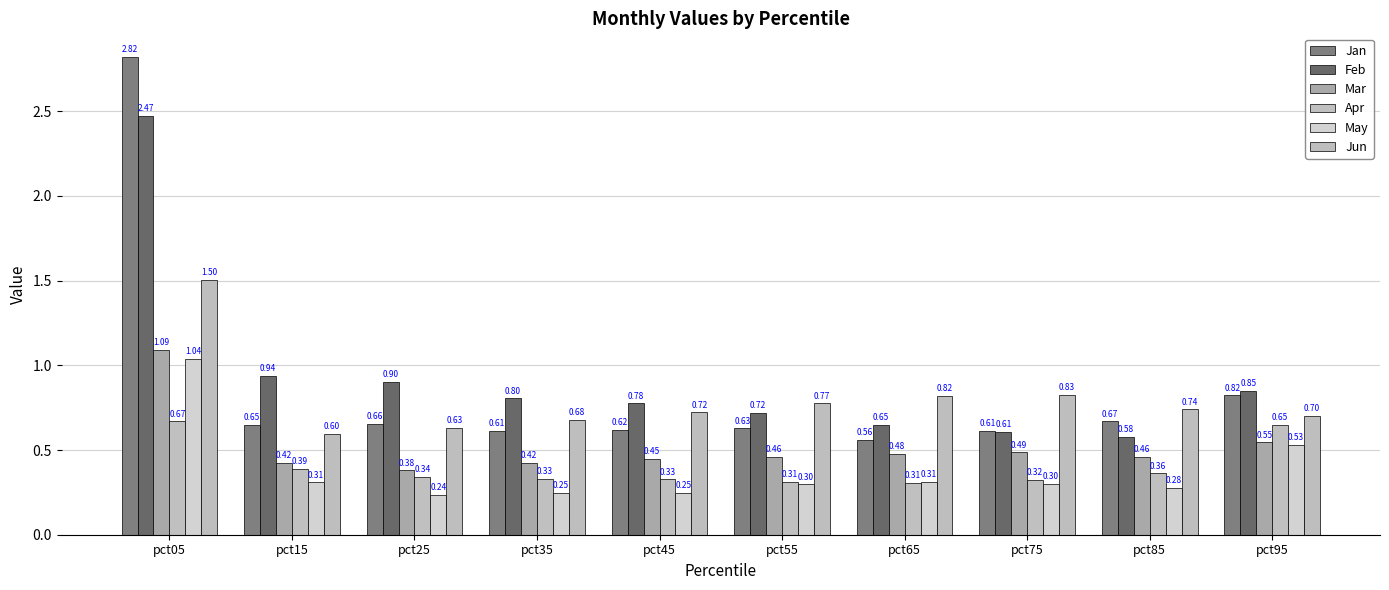

What is the maximum value shown in the chart?

2.8